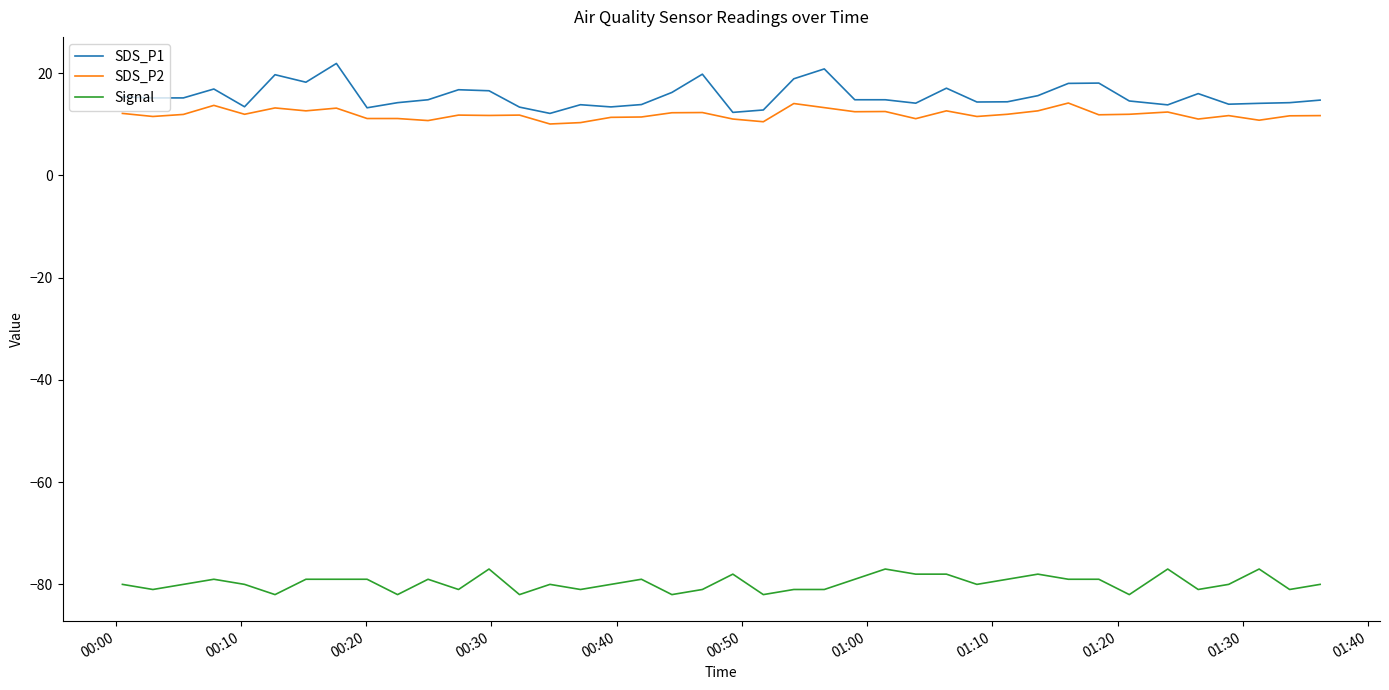

What is the minimum value for SDS_P1?

12.1